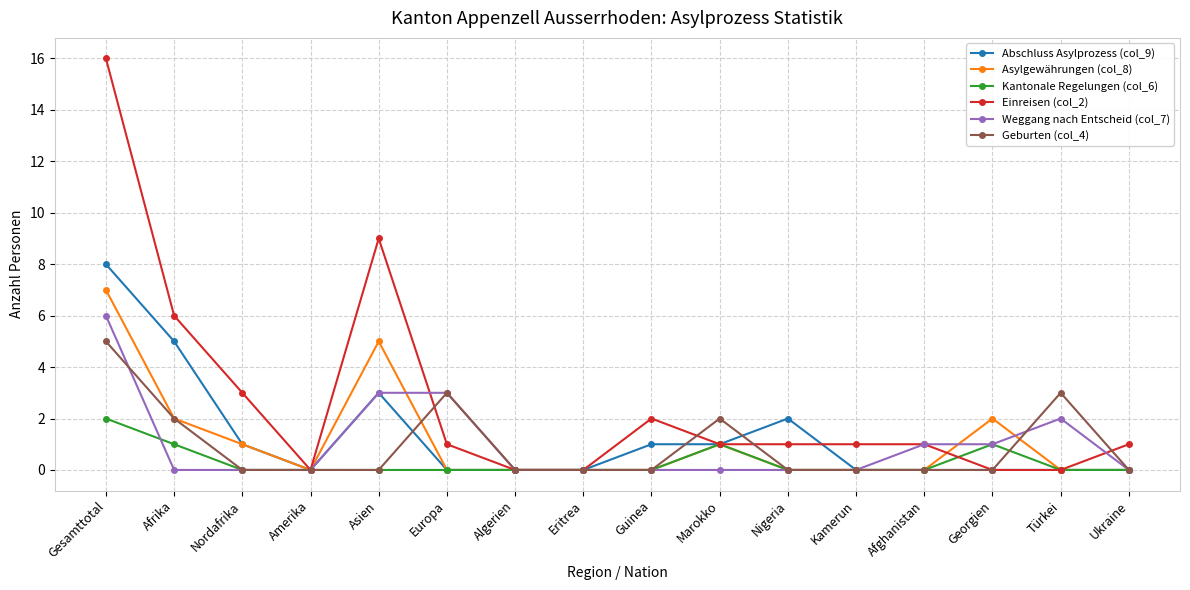

Reading right to left, list all the values displayed in this chart.

Abschluss Asylprozess (col_9): 0	0	0	0	0	2	1	1	0	0	0	3	0	1	5	8
Asylgewährungen (col_8): 0	0	2	0	0	0	1	0	0	0	0	5	0	1	2	7
Kantonale Regelungen (col_6): 0	0	1	0	0	0	1	0	0	0	0	0	0	0	1	2
Einreisen (col_2): 1	0	0	1	1	1	1	2	0	0	1	9	0	3	6	16
Weggang nach Entscheid (col_7): 0	2	1	1	0	0	0	0	0	0	3	3	0	0	0	6
Geburten (col_4): 0	3	0	0	0	0	2	0	0	0	3	0	0	0	2	5